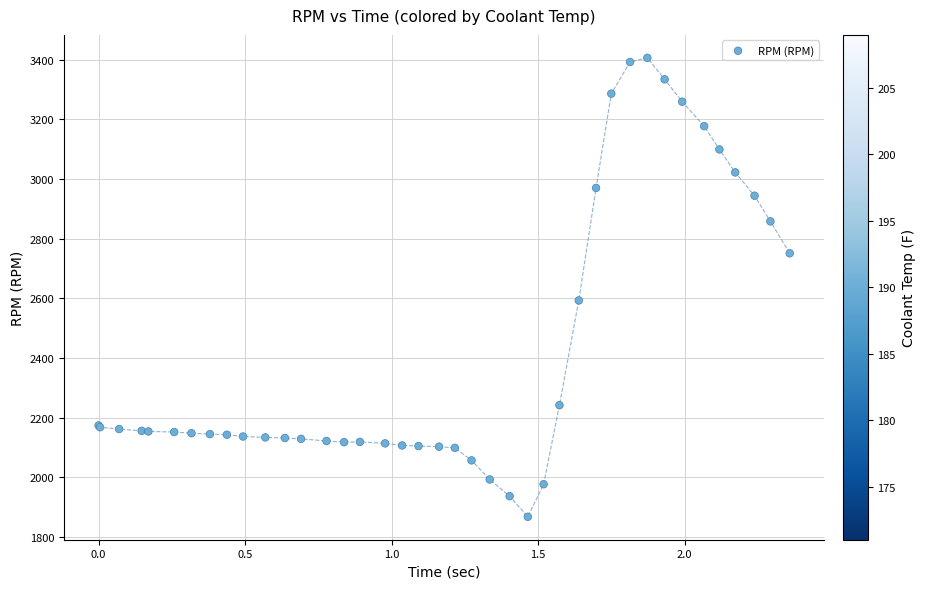

What Y value in the scatter plot is closest to 2637?

2593